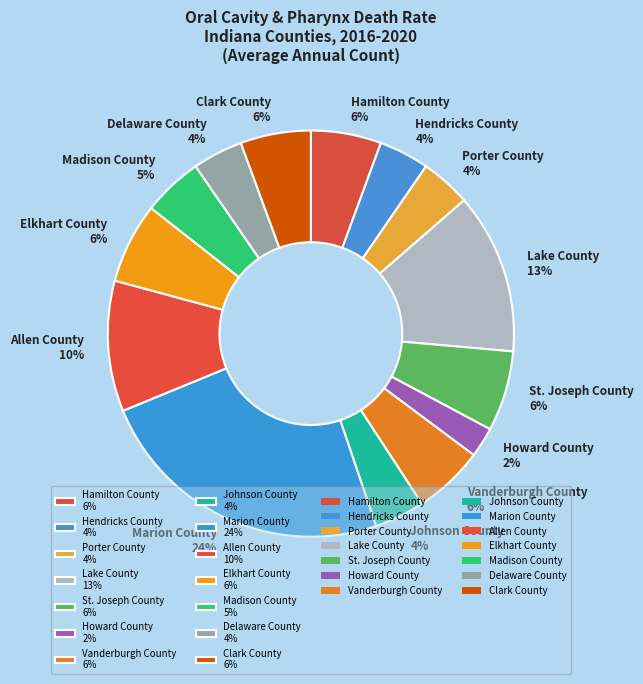

To the nearest percent, what is the average slice percentage?

7%